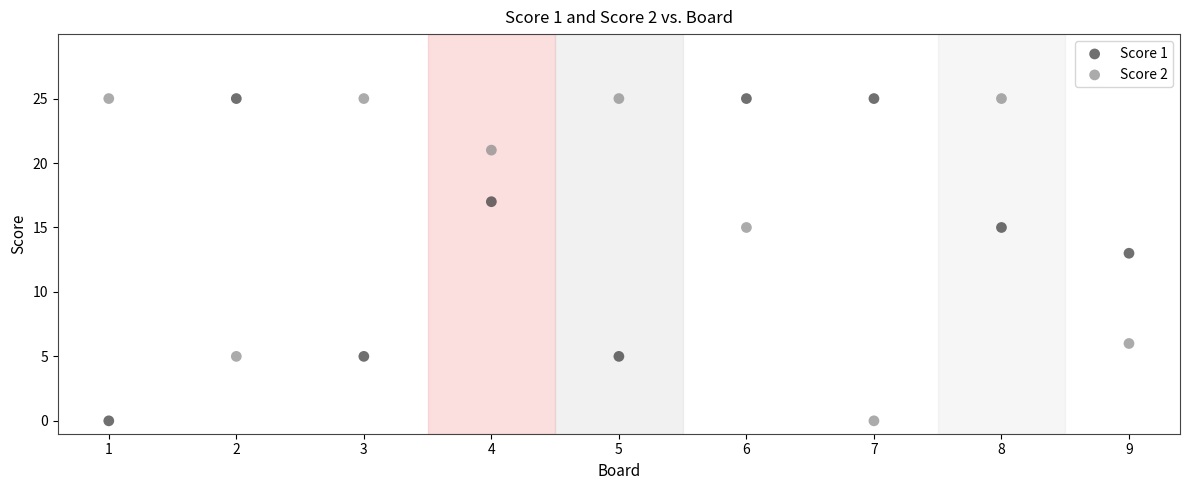

What are all the series names shown in the legend?

Score 1, Score 2